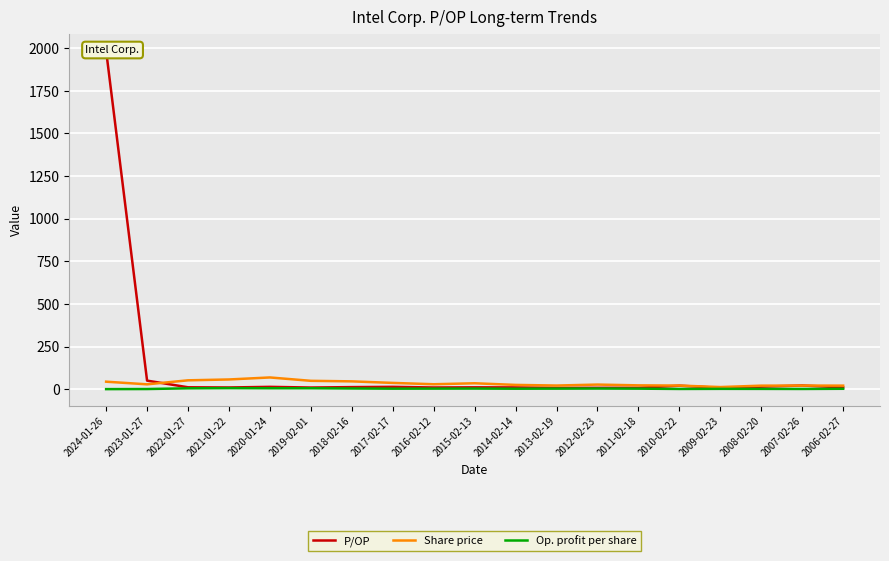

What is the label of the 12th point from the left?

2013-02-19